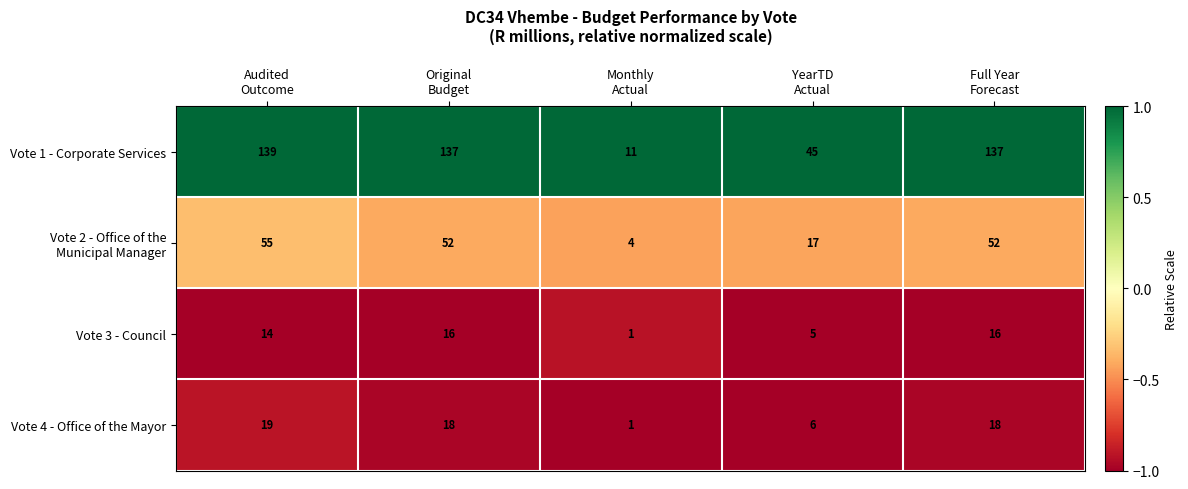

What is the sum of all Vote 1 - Corporate Services values?

469